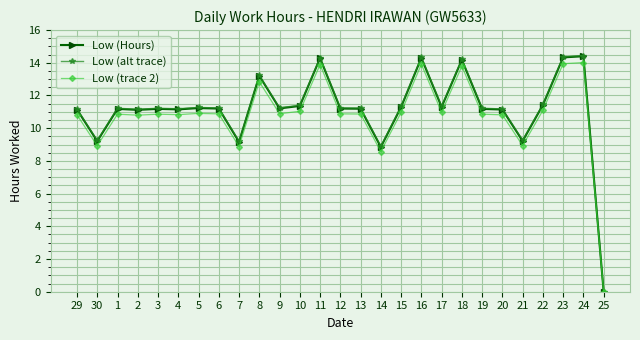

How many categories are shown in the chart?

27